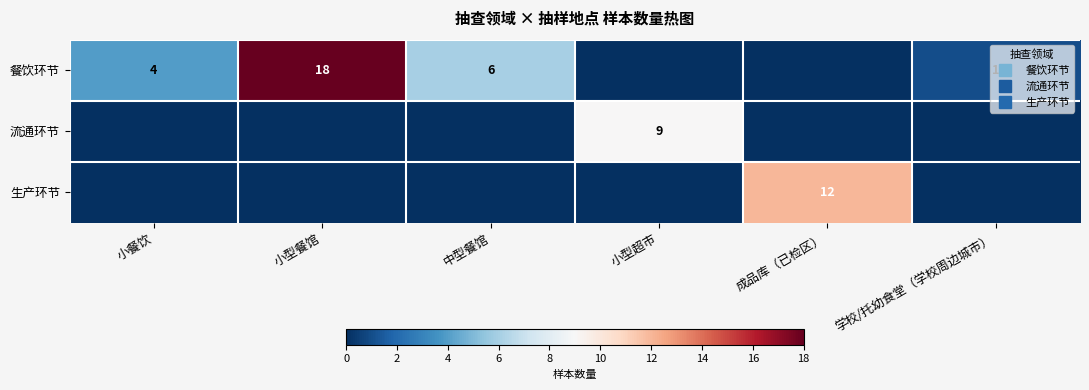

Which category has the lowest value in the 生产环节 series?

小餐饮